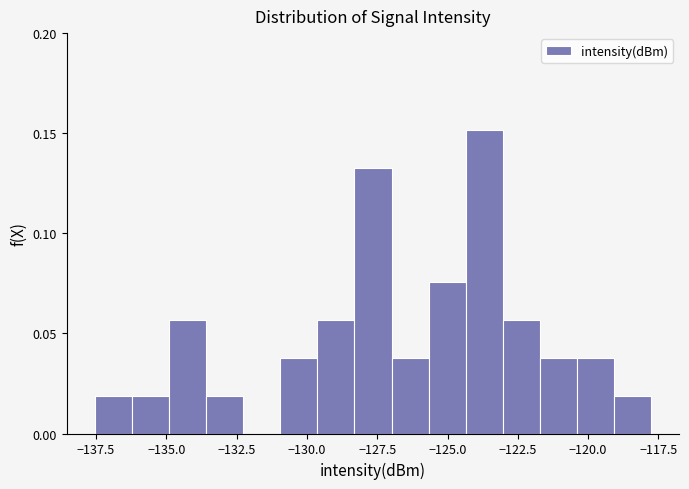

Around what value on the x-axis is the tallest bar? Give the approximate position of its centre, as read against the axis.

-123.5